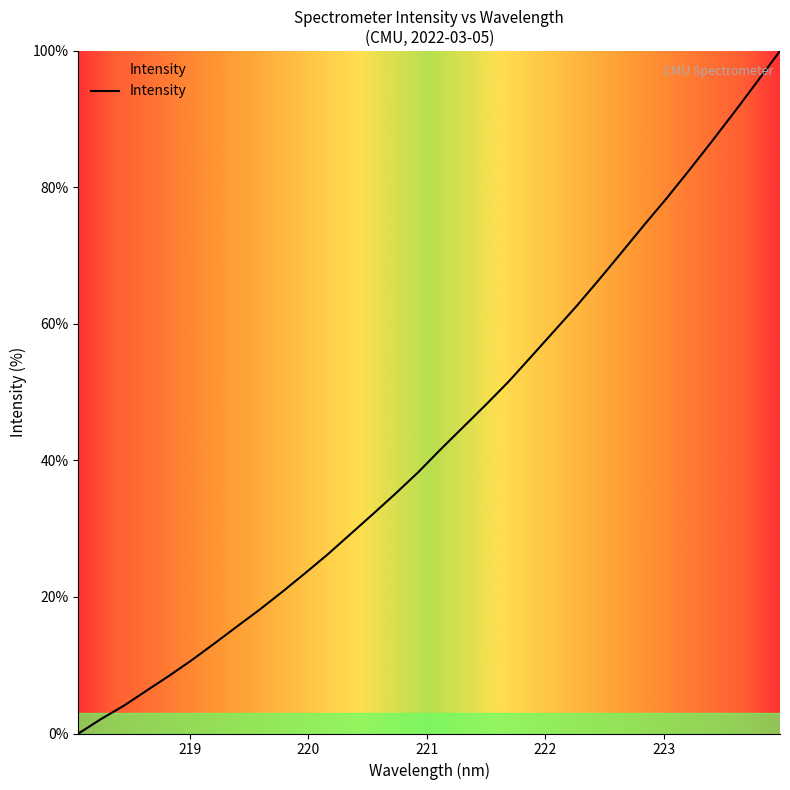

How many positive values are there?

31